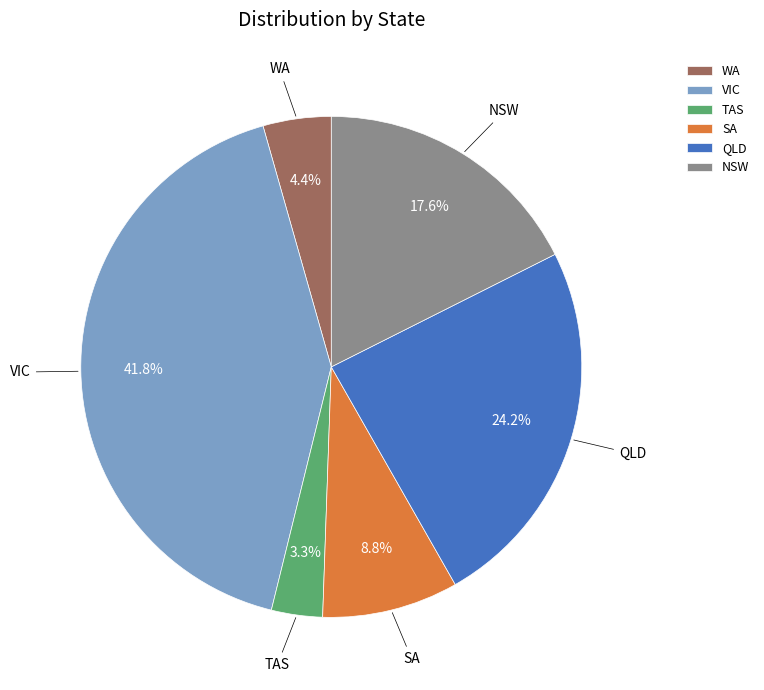

Rank the categories by value from lowest to highest.

TAS, WA, SA, NSW, QLD, VIC